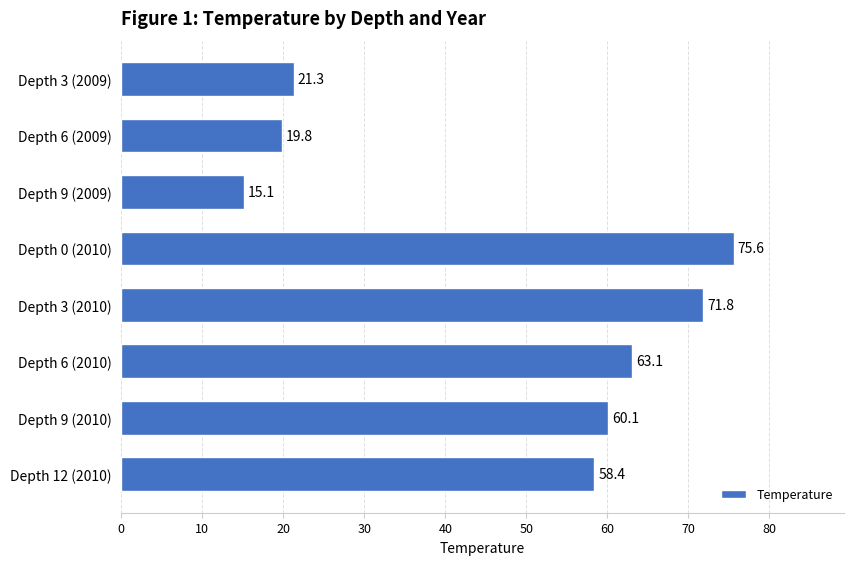

Read the value at Depth 9 (2009).

15.1